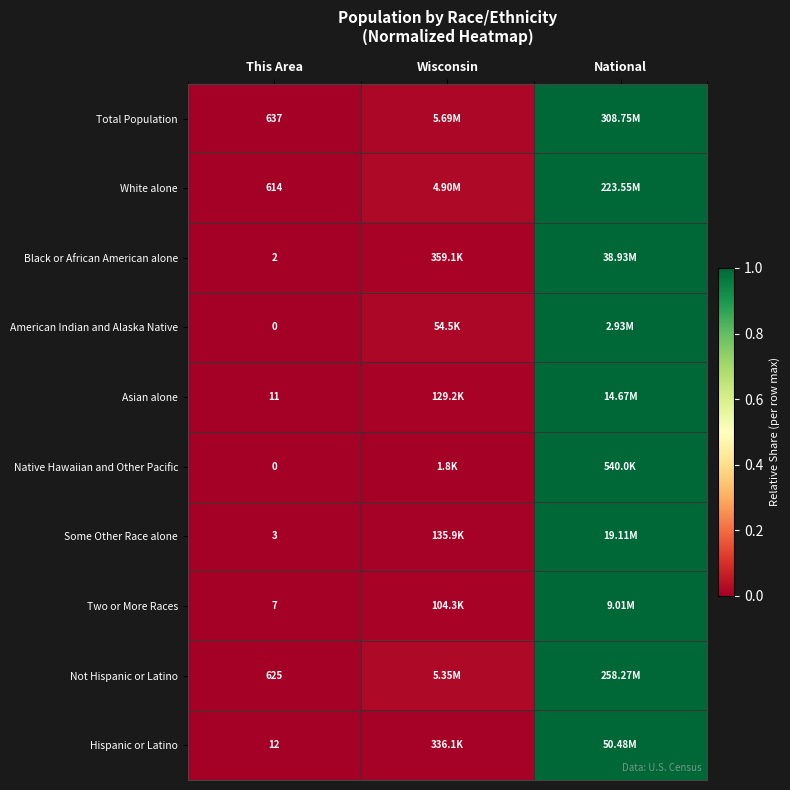

The value of Two or More Races at This Area is 0.0. True or false?

False